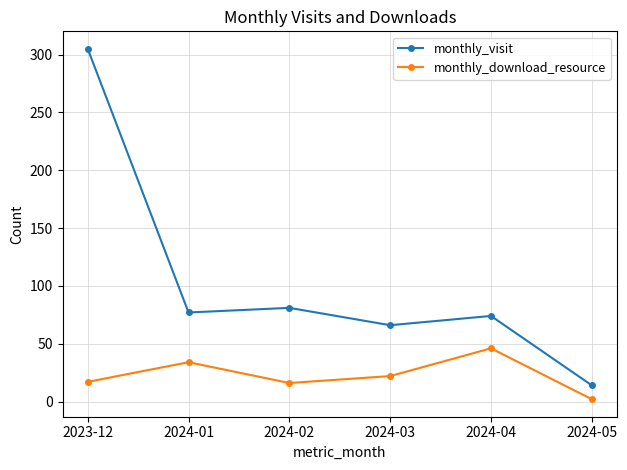

At which label does monthly_visit reach its peak?

2023-12